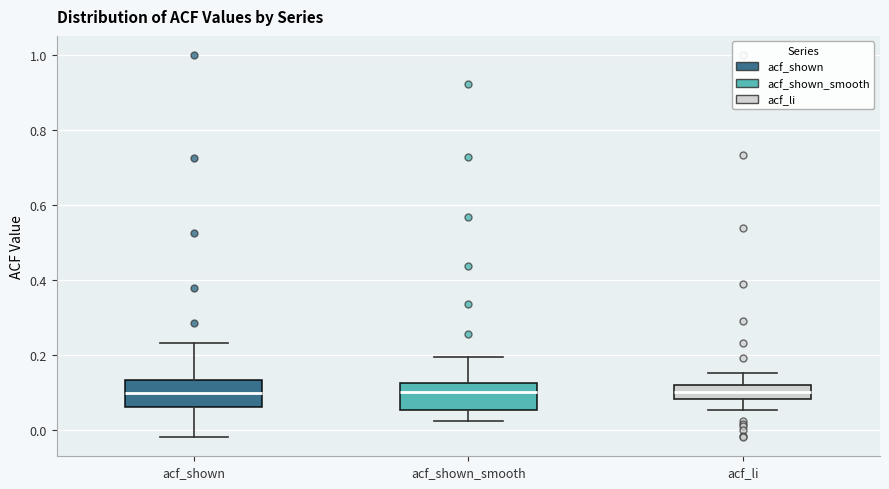

Where is the upper edge of the box for acf_shown_smooth on the y-axis? The values are not printed on the chart, so give them approximately, as read against the axis.

0.12